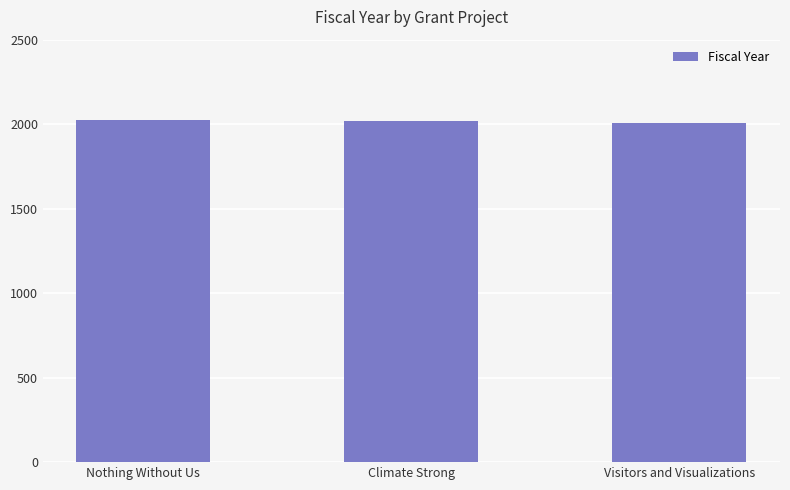

What is the sum of the values at Nothing Without Us and Climate Strong?

4040